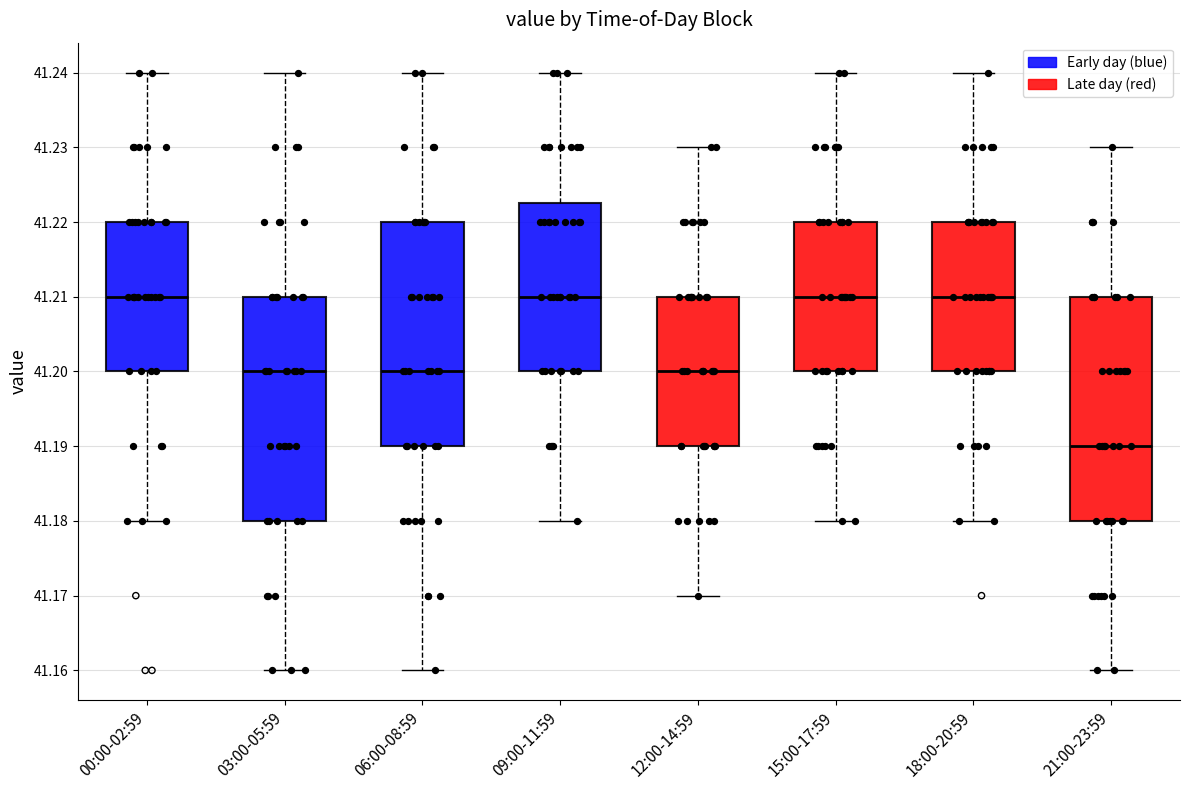

Reading left to right, read every box against the y-axis: the position of its median line, the range the box covers, and the ends of its whiskers. The values are not printed on the chart, so give them approximately, as read against the axis.

00:00-02:59: median 41.210, box 41.200 to 41.220, whiskers 41.180 to 41.240
03:00-05:59: median 41.200, box 41.180 to 41.210, whiskers 41.160 to 41.240
06:00-08:59: median 41.200, box 41.190 to 41.220, whiskers 41.160 to 41.240
09:00-11:59: median 41.210, box 41.200 to 41.223, whiskers 41.180 to 41.240
12:00-14:59: median 41.200, box 41.190 to 41.210, whiskers 41.170 to 41.230
15:00-17:59: median 41.210, box 41.200 to 41.220, whiskers 41.180 to 41.240
18:00-20:59: median 41.210, box 41.200 to 41.220, whiskers 41.180 to 41.240
21:00-23:59: median 41.190, box 41.180 to 41.210, whiskers 41.160 to 41.230